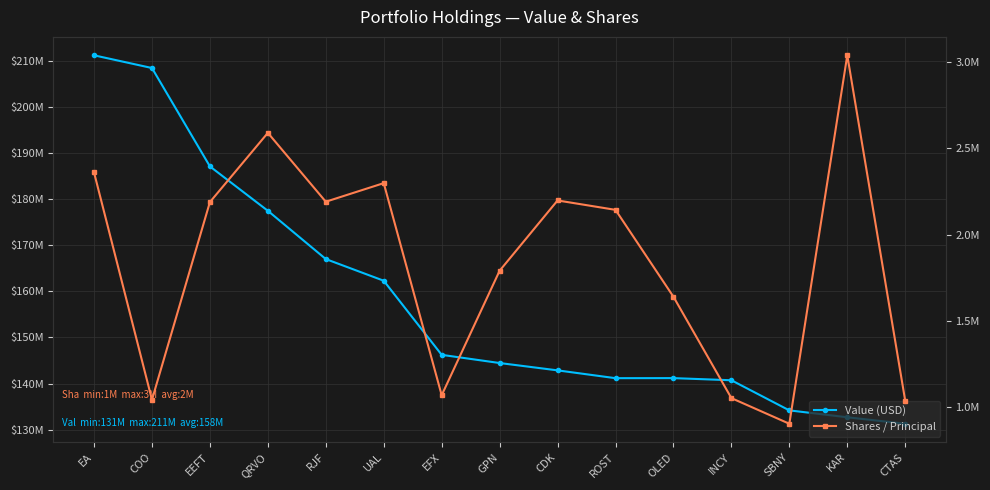

Reading right to left, list all the values displayed in this chart.

Value (USD): CTAS=131266000	KAR=132671000	SBNY=134169000	INCY=140706000	OLED=141171000	ROST=141158000	CDK=142853000	GPN=144447000	EFX=146223000	UAL=162310000	RJF=167016000	QRVO=177492000	EEFT=187129000	COO=208485000	EA=211245000
Shares / Principal: CTAS=1037345	KAR=3038033	SBNY=904162	INCY=1052639	OLED=1639612	ROST=2142976	CDK=2197393	GPN=1790373	EFX=1069349	UAL=2297710	RJF=2190085	QRVO=2588860	EEFT=2188131	COO=1042998	EA=2359747